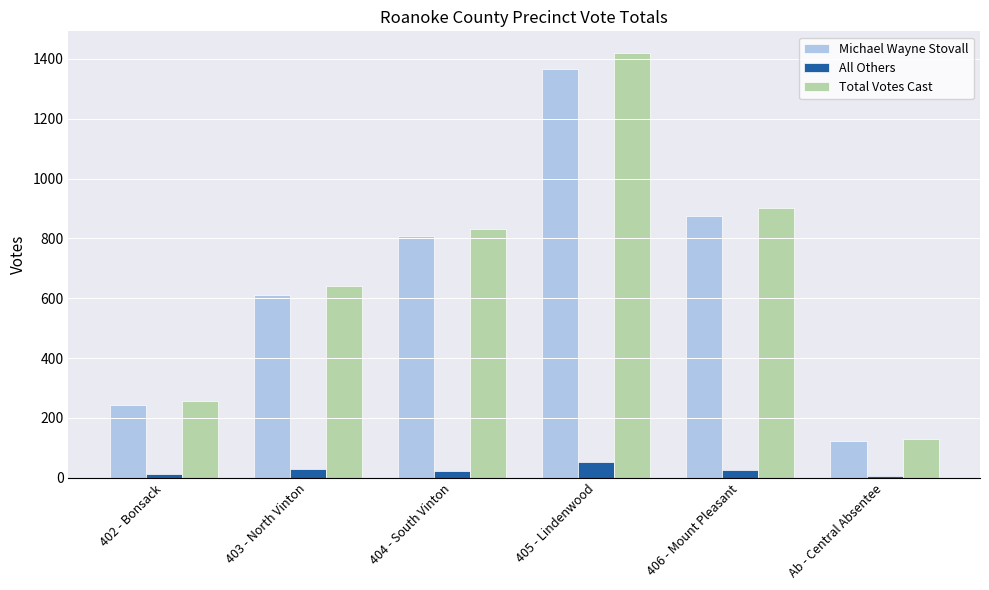

The value of Total Votes Cast at 406 - Mount Pleasant is 901. True or false?

True